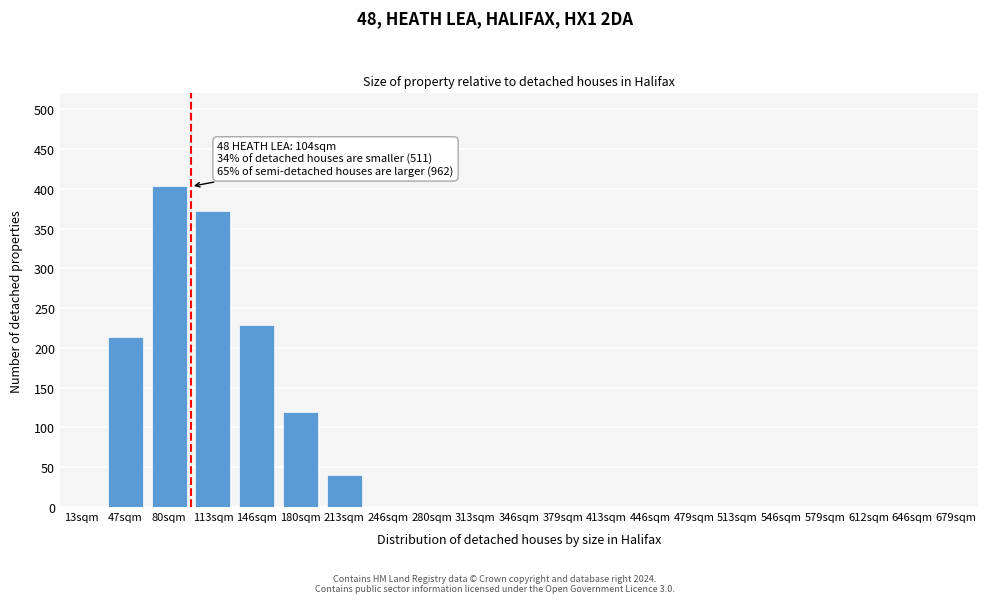

Reading left to right, what are all the values shown in this chart?

13sqm=0	47sqm=214	80sqm=403	113sqm=372	146sqm=229	180sqm=119	213sqm=40	246sqm=0	280sqm=0	313sqm=0	346sqm=0	379sqm=0	413sqm=0	446sqm=0	479sqm=0	513sqm=0	546sqm=0	579sqm=0	612sqm=0	646sqm=0	679sqm=0